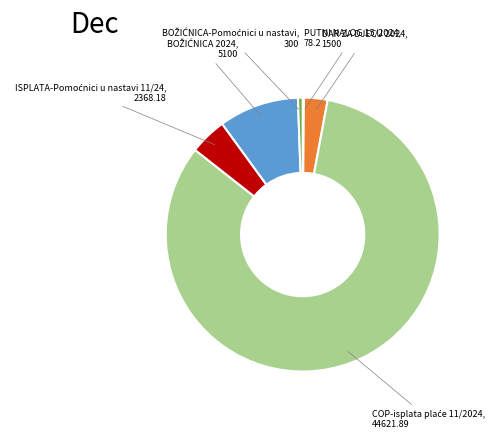

Does any single category account for the majority?

Yes